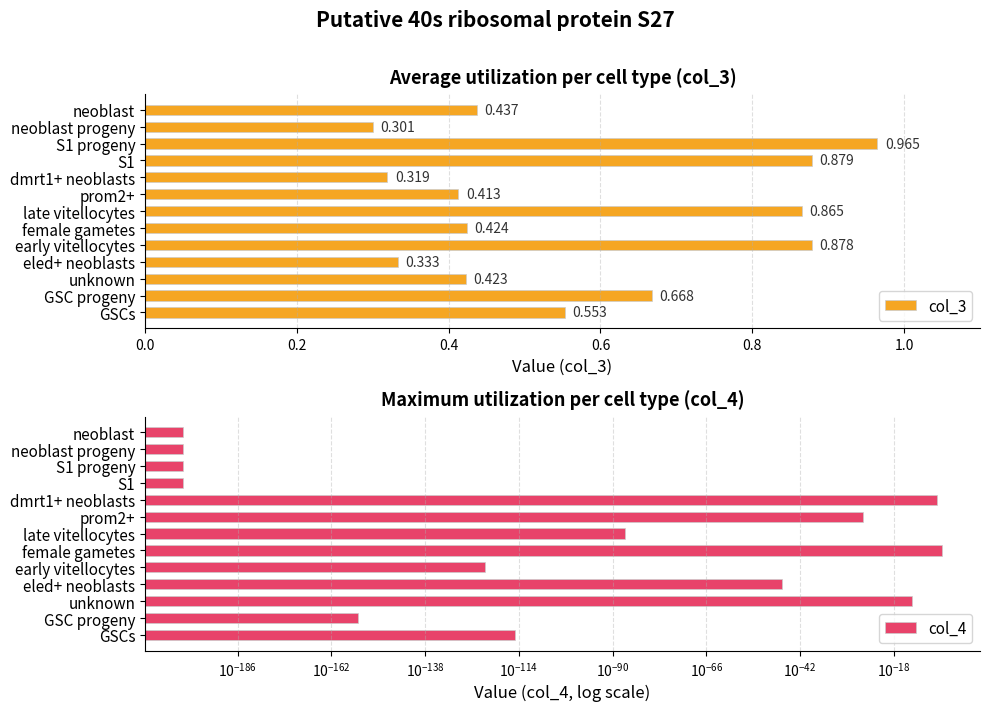

At which label does col_3 reach its minimum?

neoblast progeny